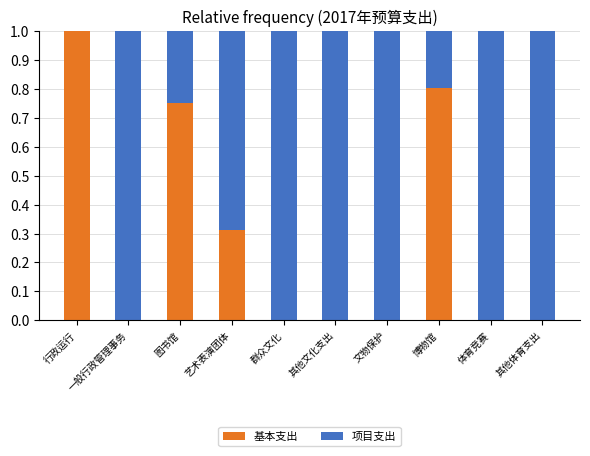

What is the sum of all 基本支出 values?

2.9